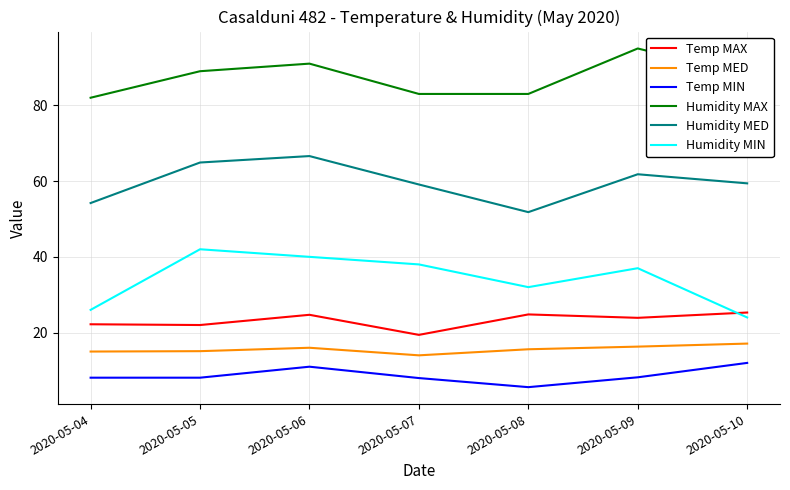

True or false: Temp MED and Humidity MAX cross at least once.

False